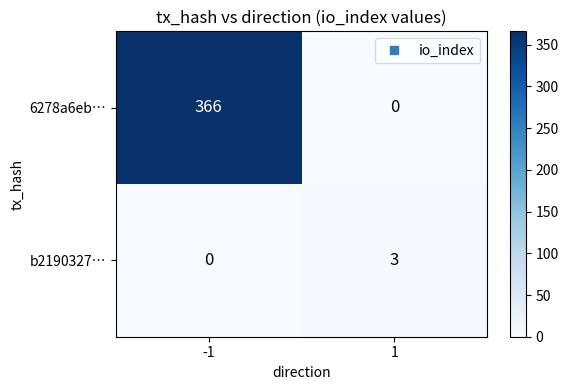

Which series has the largest total across all categories?

6278a6eb…